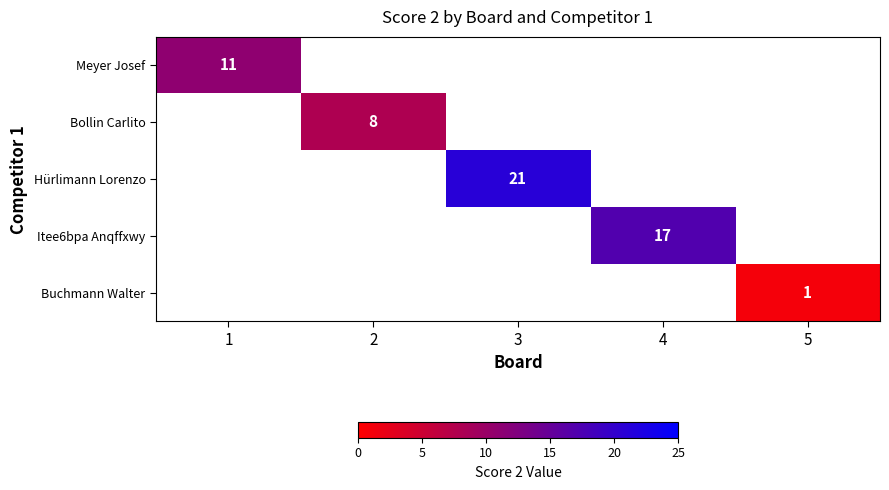

Which series has the widest spread of values?

Meyer Josef